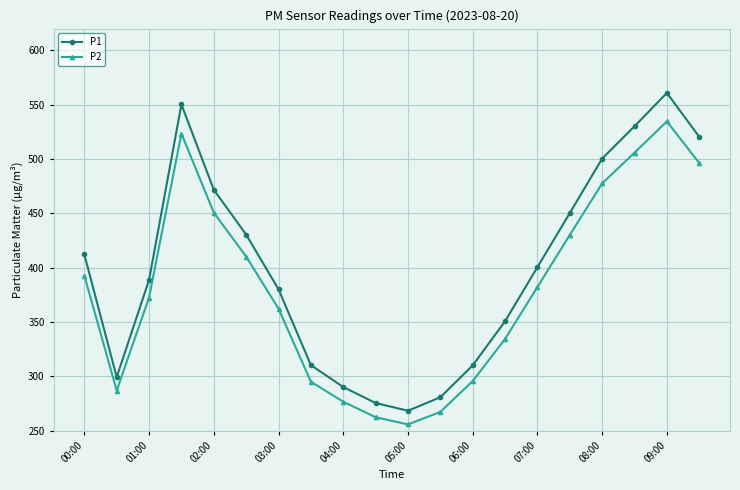

Rank the series by their maximum value, from highest to lowest.

P1, P2